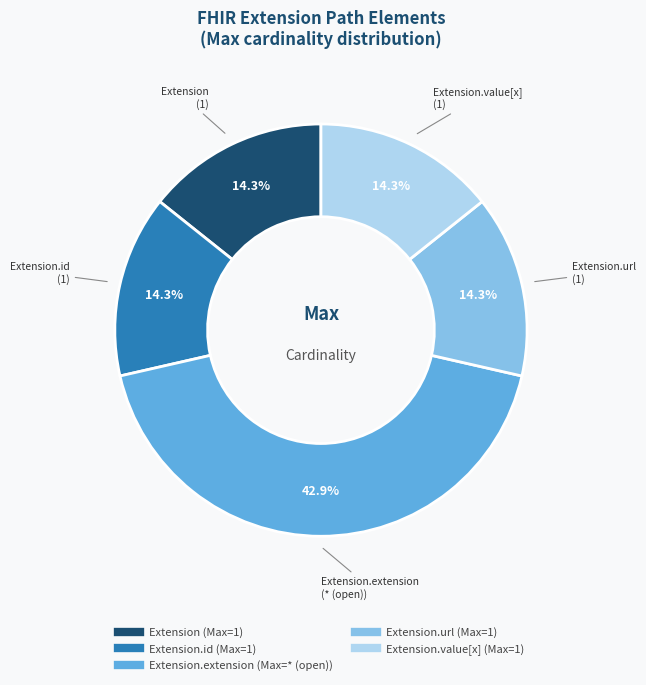

How many segments does this pie chart have?

5